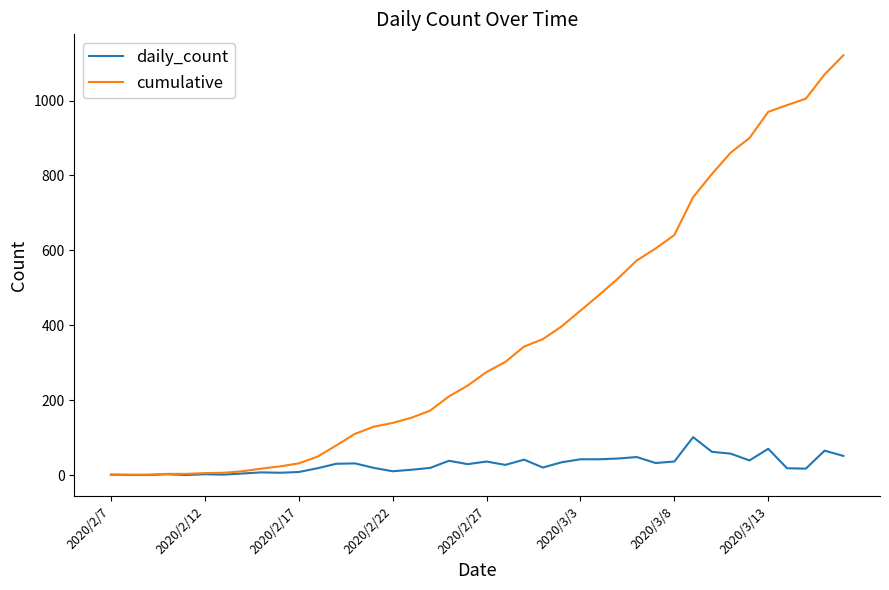

What is the maximum value for daily_count?

101